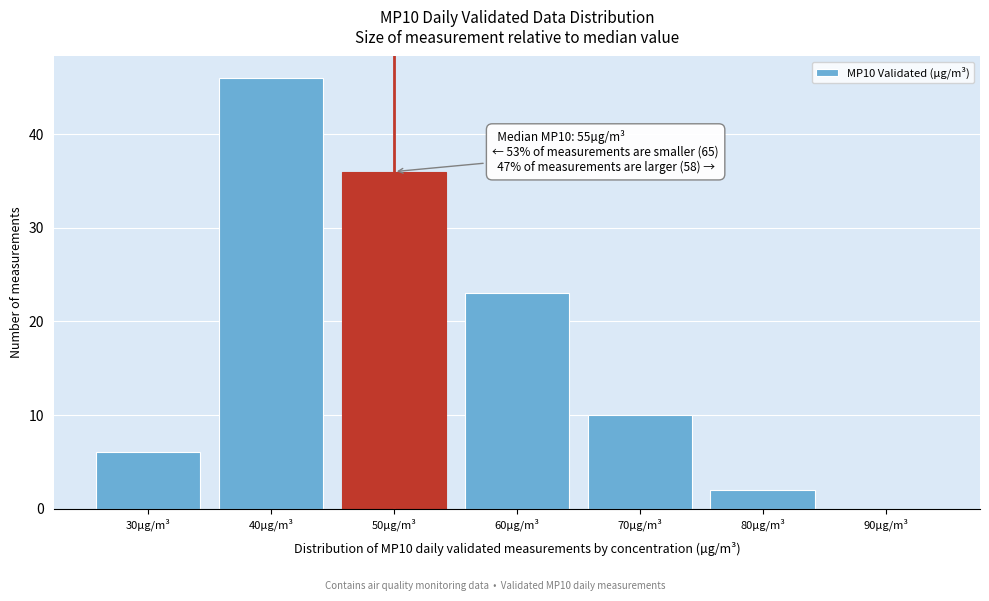

Reading left to right, what are all the values shown in this chart?

30µg/m³=6	40µg/m³=46	50µg/m³=36	60µg/m³=23	70µg/m³=10	80µg/m³=2	90µg/m³=0